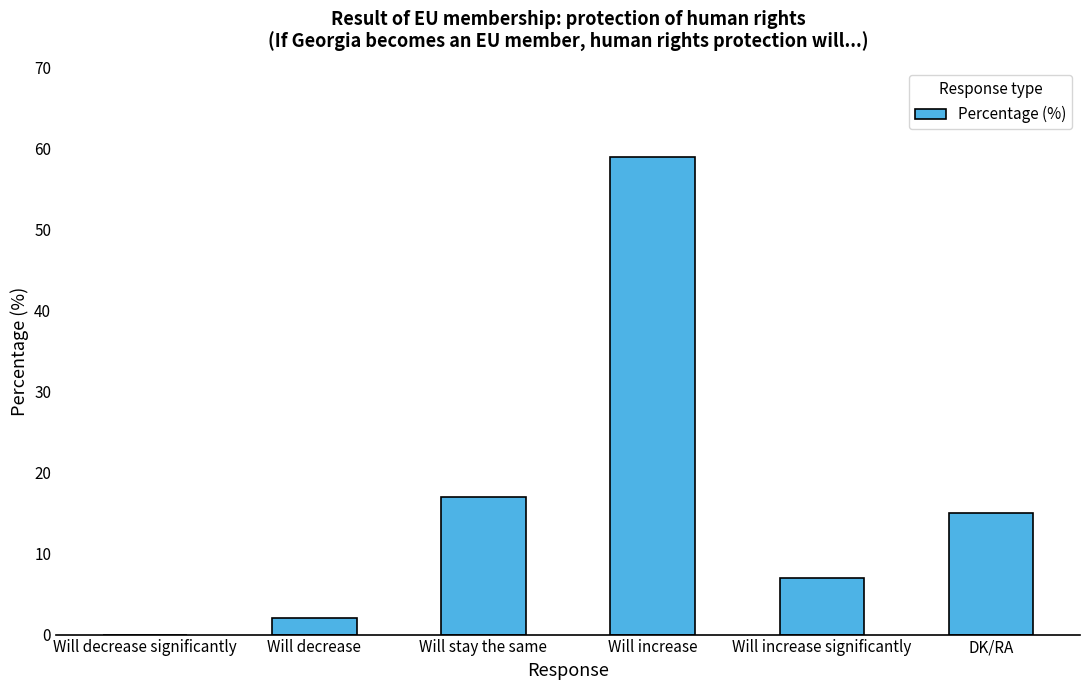

At which category does the chart reach its peak across all series?

Will increase